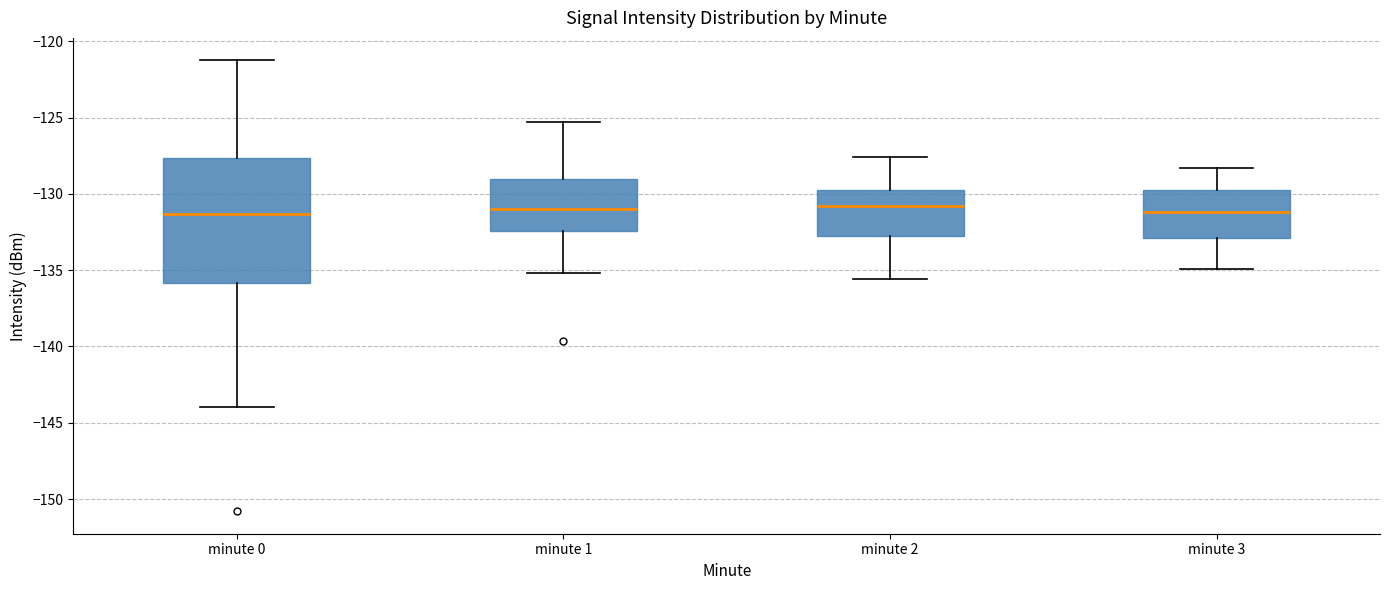

Comparing the boxes themselves (not the whiskers), which one is the tallest?

minute 0